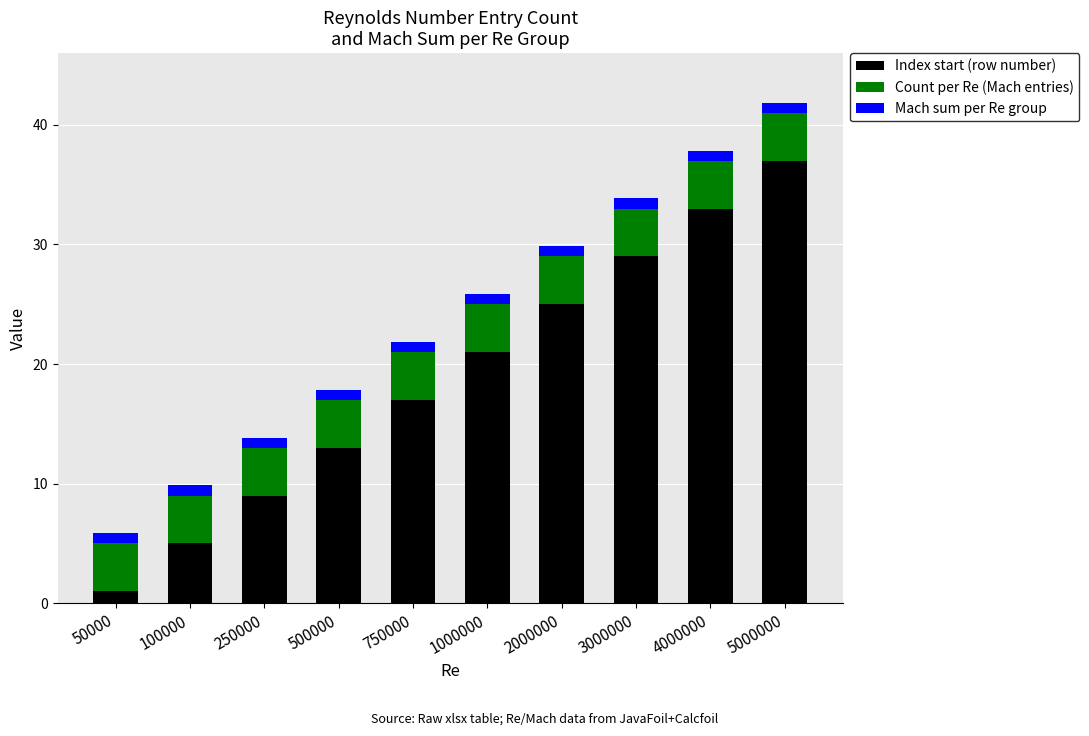

What are all the series names shown in the legend?

Index start (row number), Count per Re (Mach entries), Mach sum per Re group